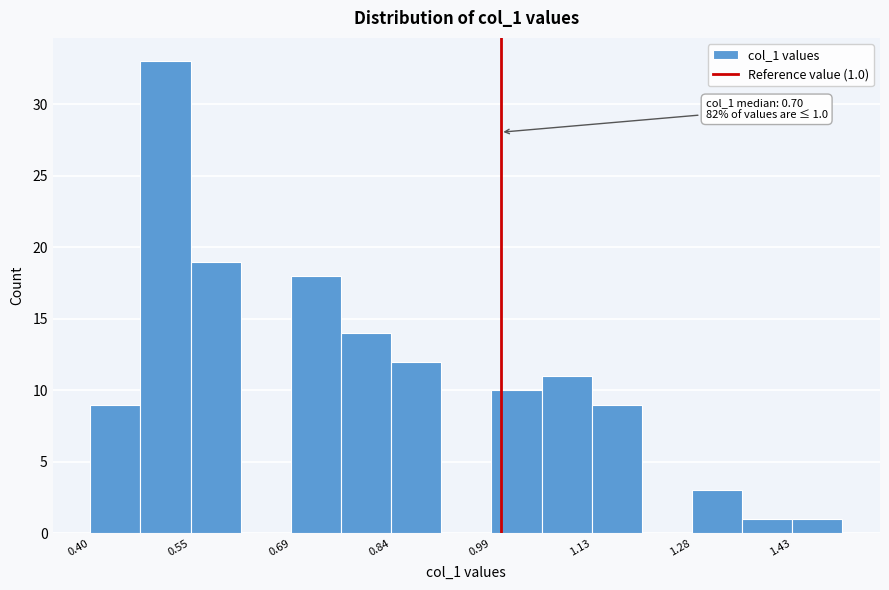

Read against the x-axis, roughly where is the centre of the tallest bar?

0.52